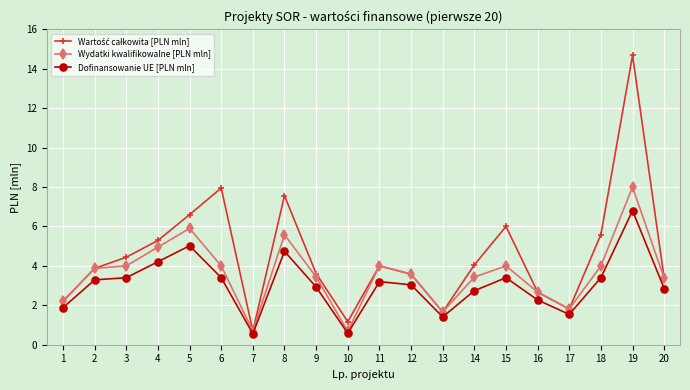

Read the Dofinansowanie UE [PLN mln] value at 3.

3.4